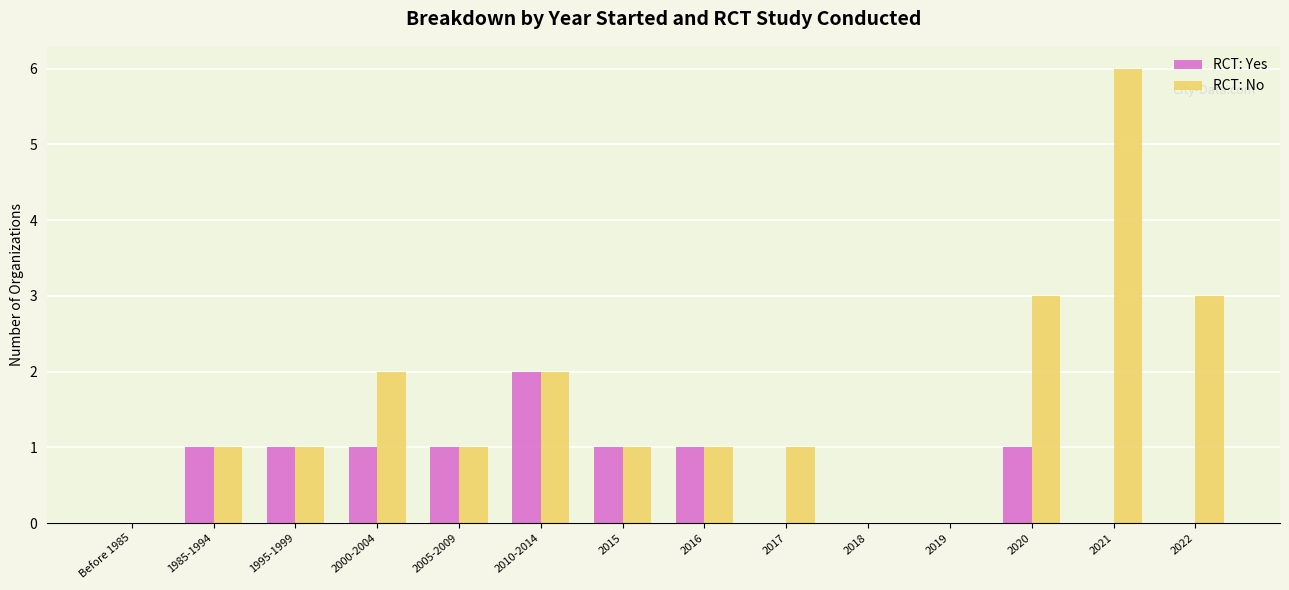

Are the bars horizontal?

No